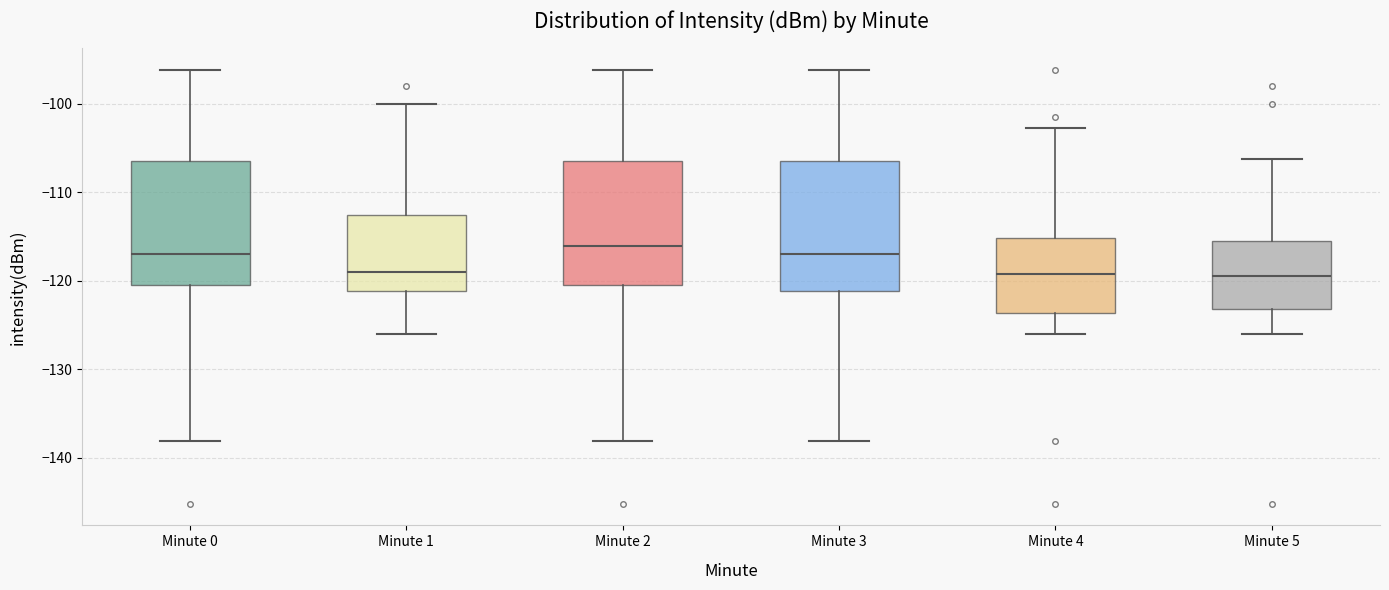

Where is the upper edge of the box for Minute 0 on the y-axis? The values are not printed on the chart, so give them approximately, as read against the axis.

-107